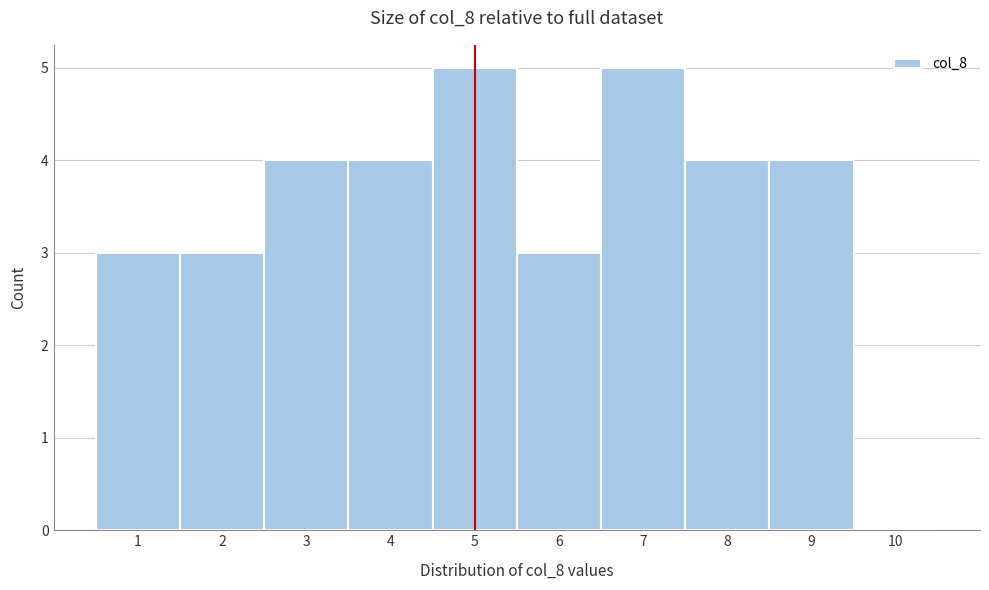

Reading right to left, extract all data points from this chart.

10=0	9=4	8=4	7=5	6=3	5=5	4=4	3=4	2=3	1=3